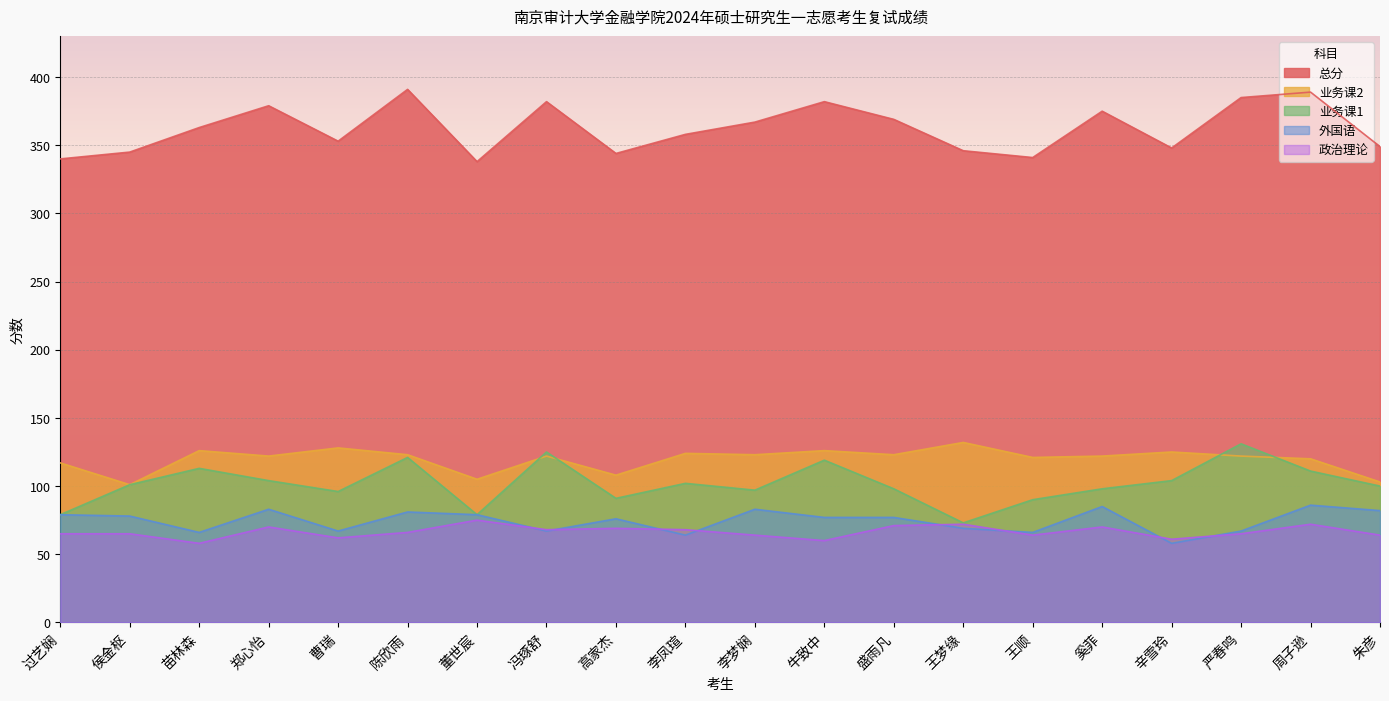

True or false: 外国语 has a value of 38 at 牛致中.

False